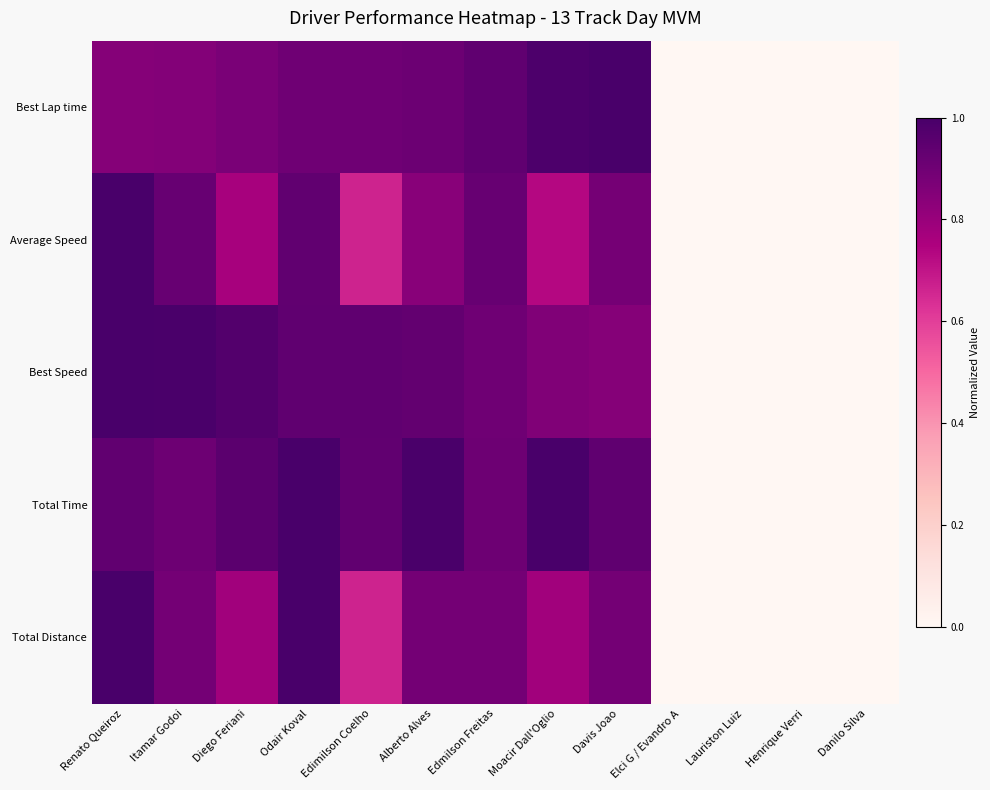

Rank the series by their maximum value, from highest to lowest.

Best Lap time, Average Speed, Best Speed, Total Time, Total Distance